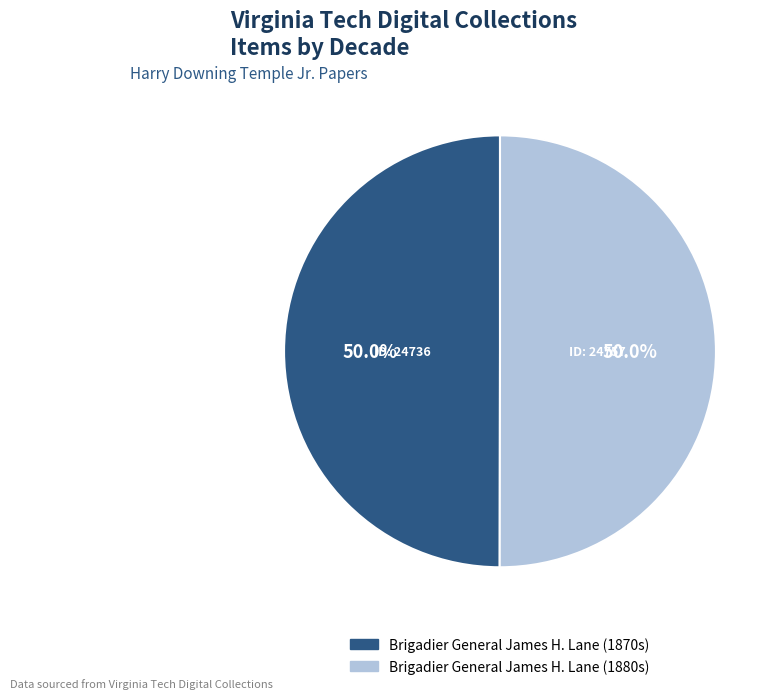

How many segments does this pie chart have?

2